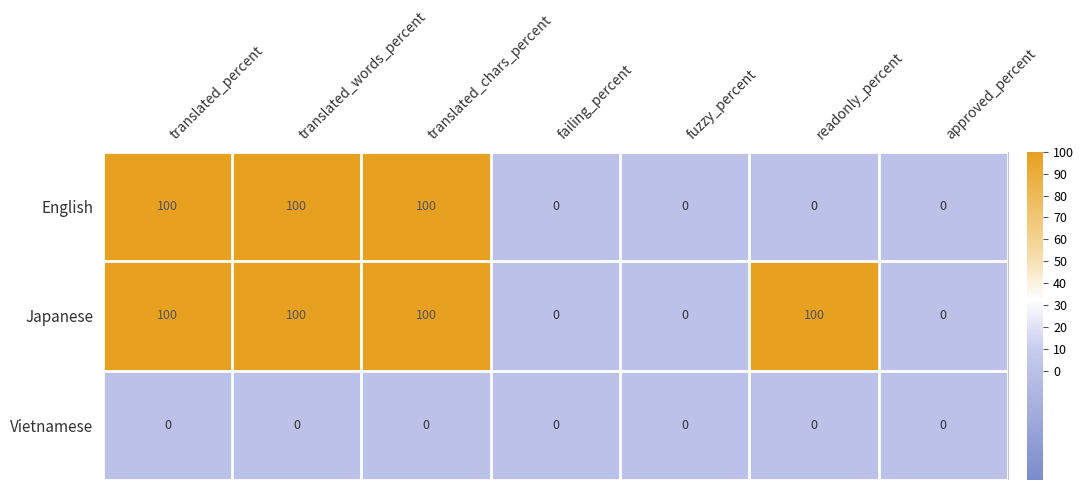

Which series has the largest total across all categories?

Japanese